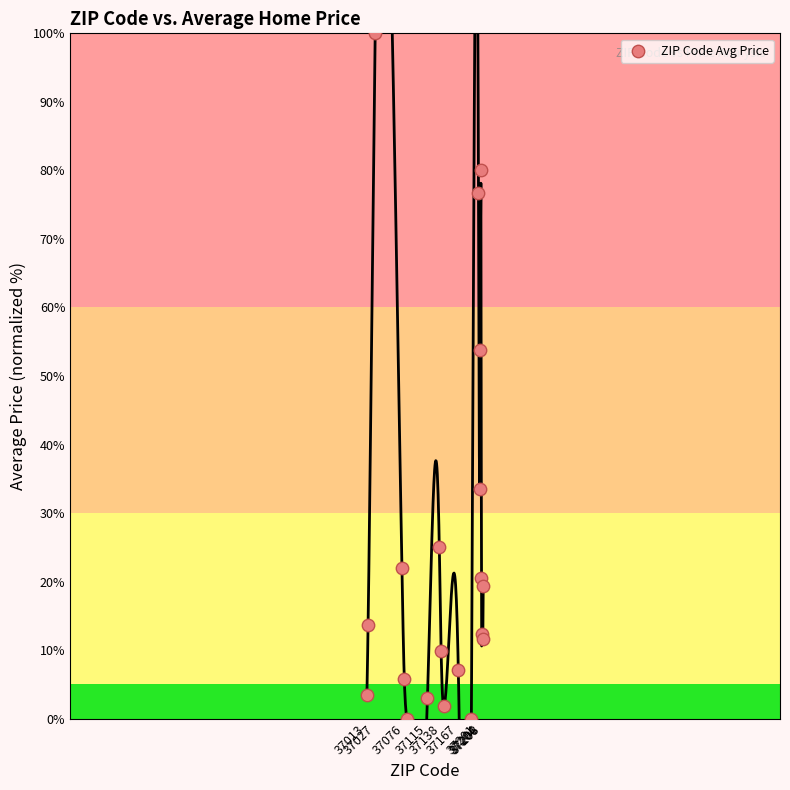

What Y value in the scatter plot is closest to 50?

53.8